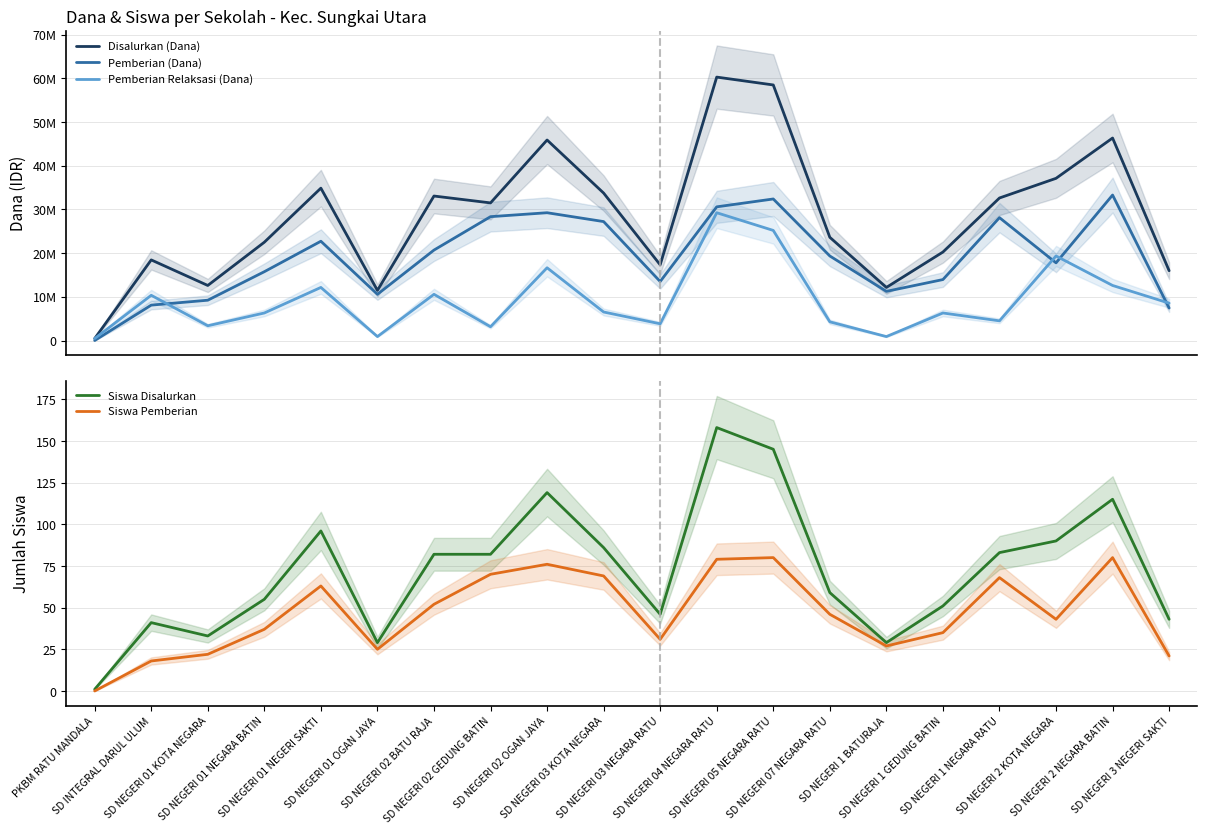

True or false: Siswa Disalurkan and Siswa Pemberian intersect in this chart.

False